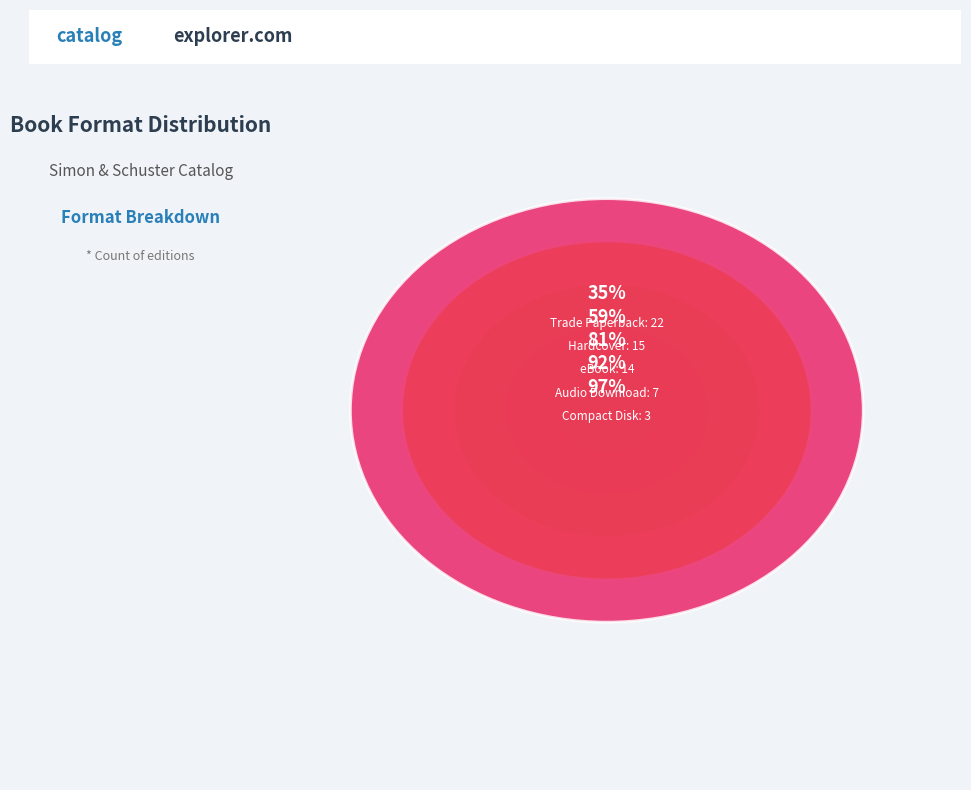

Combined, do Audio Download and eBook account for over 50%?

No